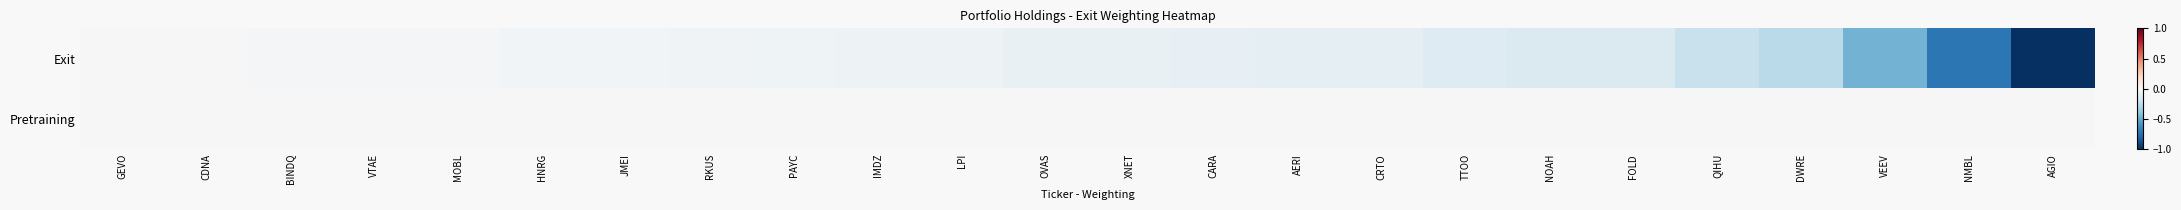

How many categories are shown in the chart?

24